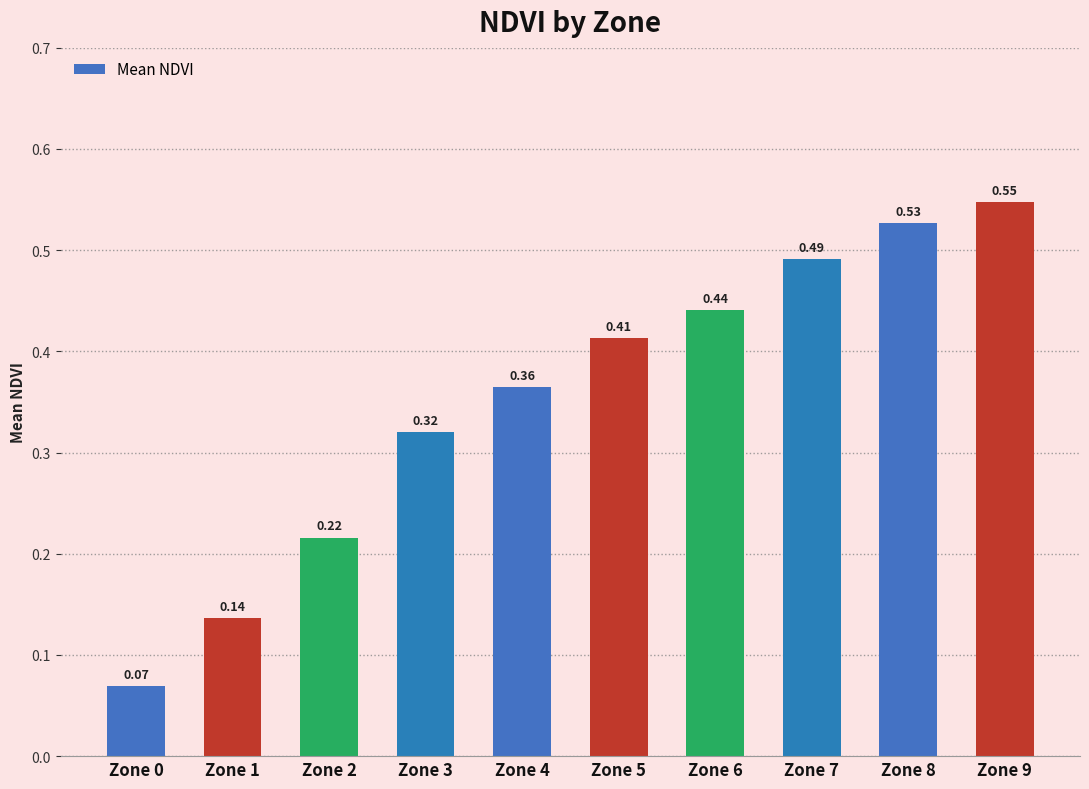

What is the sum of all values?

3.5